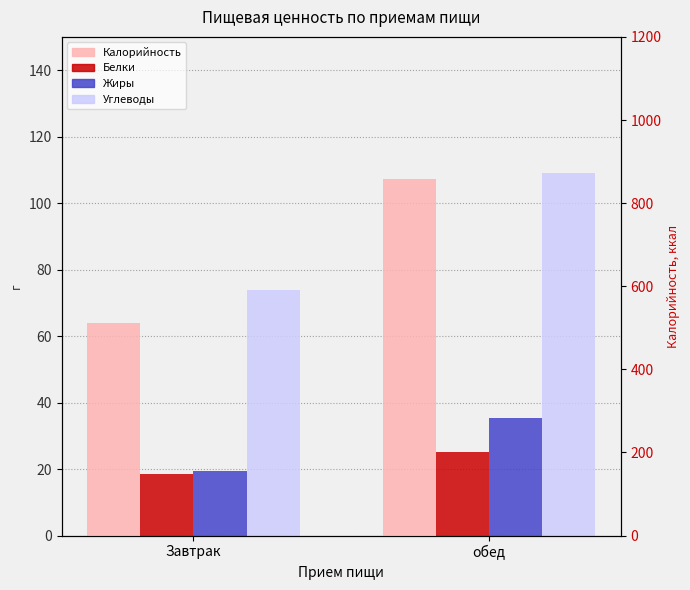

Count the number of data series in this chart.

4